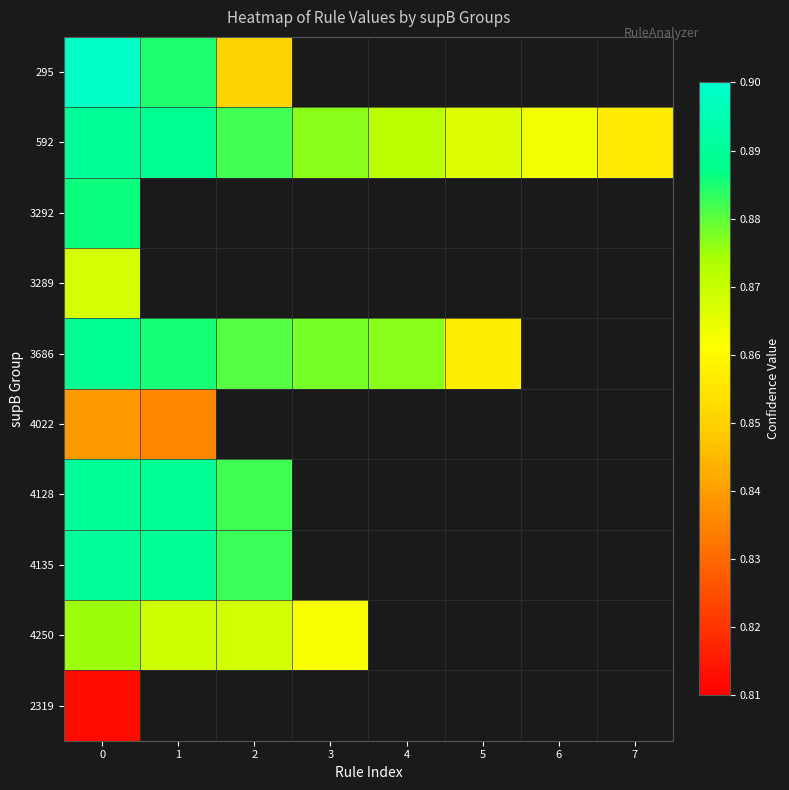

The 592 series shows 0.9 at 2. True or false?

True